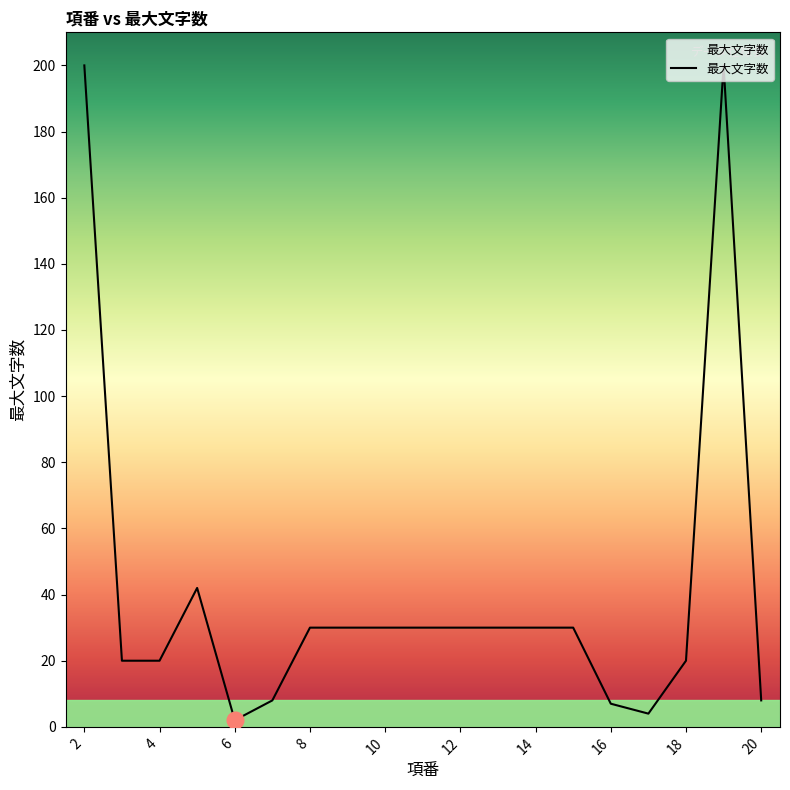

What is the maximum value shown in the chart?

200